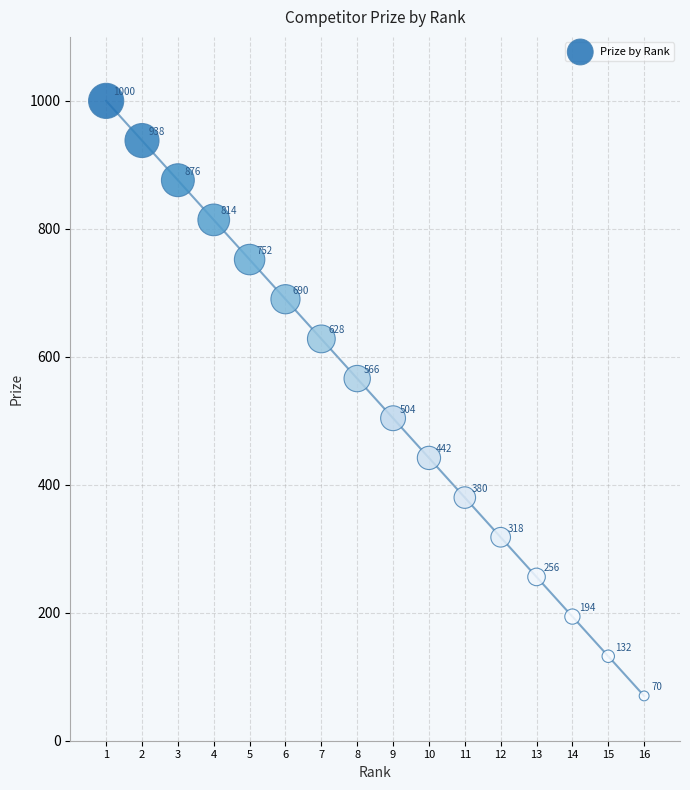

What is the range of X values (max minus min)?

15